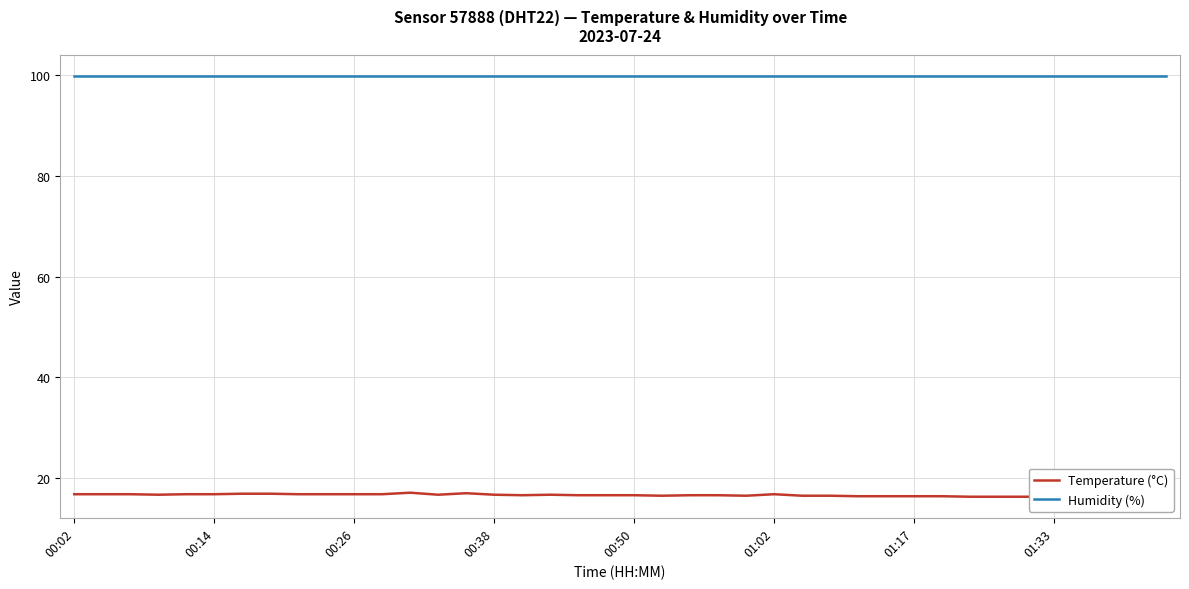

What is the minimum value shown in the chart?

16.3